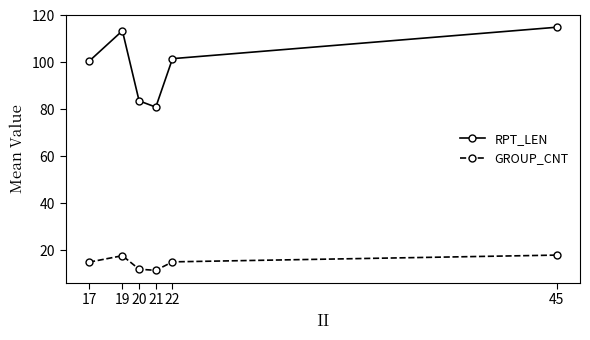

Does the chart have visible grid lines?

No